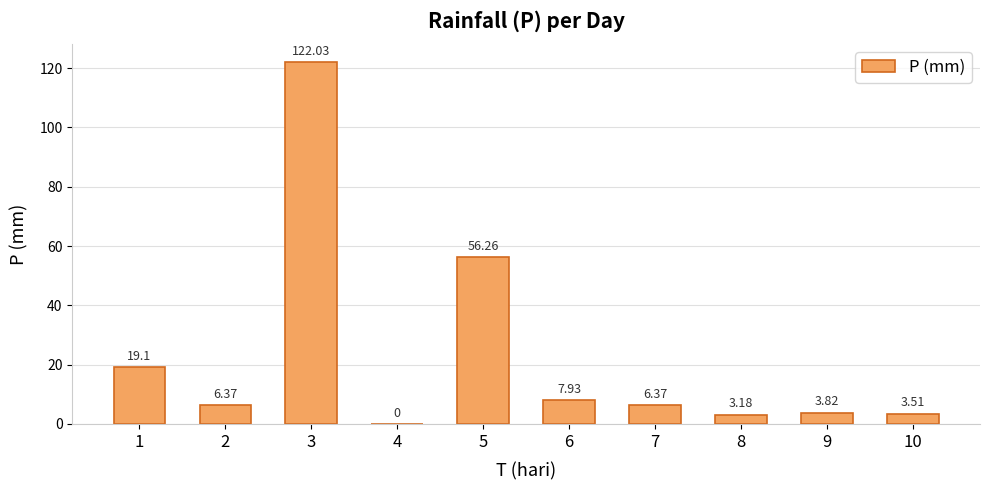

What is the change in value from 1 to 7?

-12.7